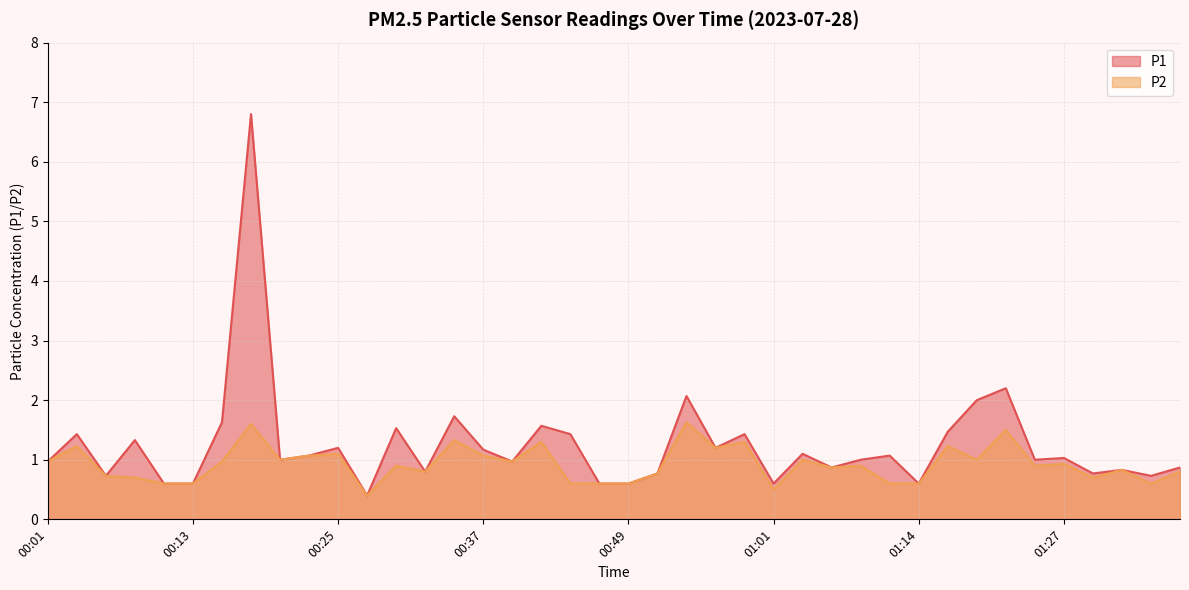

Reading left to right, what are all the values shown in this chart?

P1: 00:01=1.0	00:03=1.4	00:05=0.7	00:08=1.3	00:10=0.6	00:13=0.6	00:15=1.6	00:18=6.8	00:20=1.0	00:22=1.1	00:25=1.2	00:27=0.4	00:30=1.5	00:32=0.8	00:35=1.7	00:37=1.2	00:39=1.0	00:42=1.6	00:44=1.4	00:47=0.6	00:49=0.6	00:52=0.8	00:54=2.1	00:56=1.2	00:59=1.4	01:01=0.6	01:04=1.1	01:06=0.9	01:09=1.0	01:12=1.1	01:14=0.6	01:17=1.5	01:19=2.0	01:22=2.2	01:25=1.0	01:27=1.0	01:30=0.8	01:32=0.8	01:35=0.7	01:37=0.9
P2: 00:01=1.0	00:03=1.2	00:05=0.7	00:08=0.7	00:10=0.6	00:13=0.6	00:15=1.0	00:18=1.6	00:20=1.0	00:22=1.1	00:25=1.1	00:27=0.4	00:30=0.9	00:32=0.8	00:35=1.3	00:37=1.1	00:39=1.0	00:42=1.3	00:44=0.6	00:47=0.6	00:49=0.6	00:52=0.8	00:54=1.6	00:56=1.2	00:59=1.3	01:01=0.5	01:04=1.0	01:06=0.9	01:09=0.9	01:12=0.6	01:14=0.6	01:17=1.2	01:19=1.0	01:22=1.5	01:25=0.9	01:27=0.9	01:30=0.7	01:32=0.8	01:35=0.6	01:37=0.8